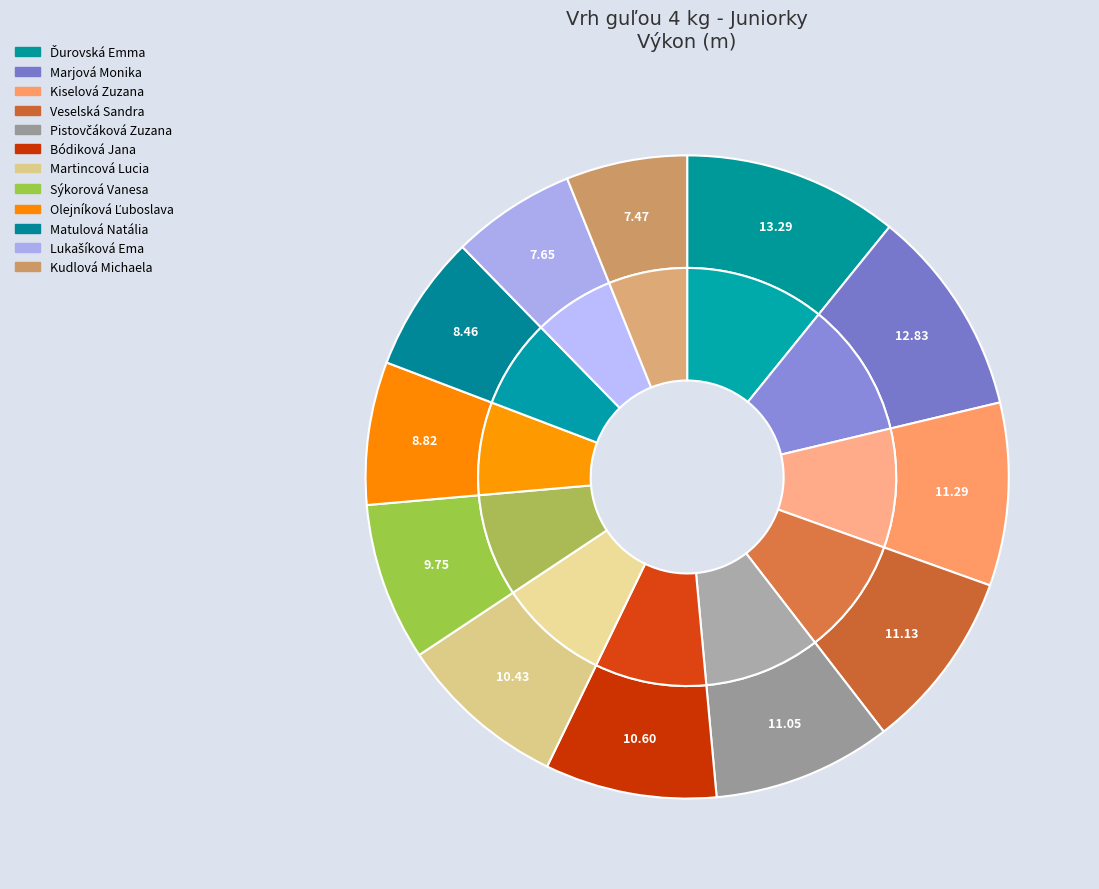

Does any single category account for the majority?

No